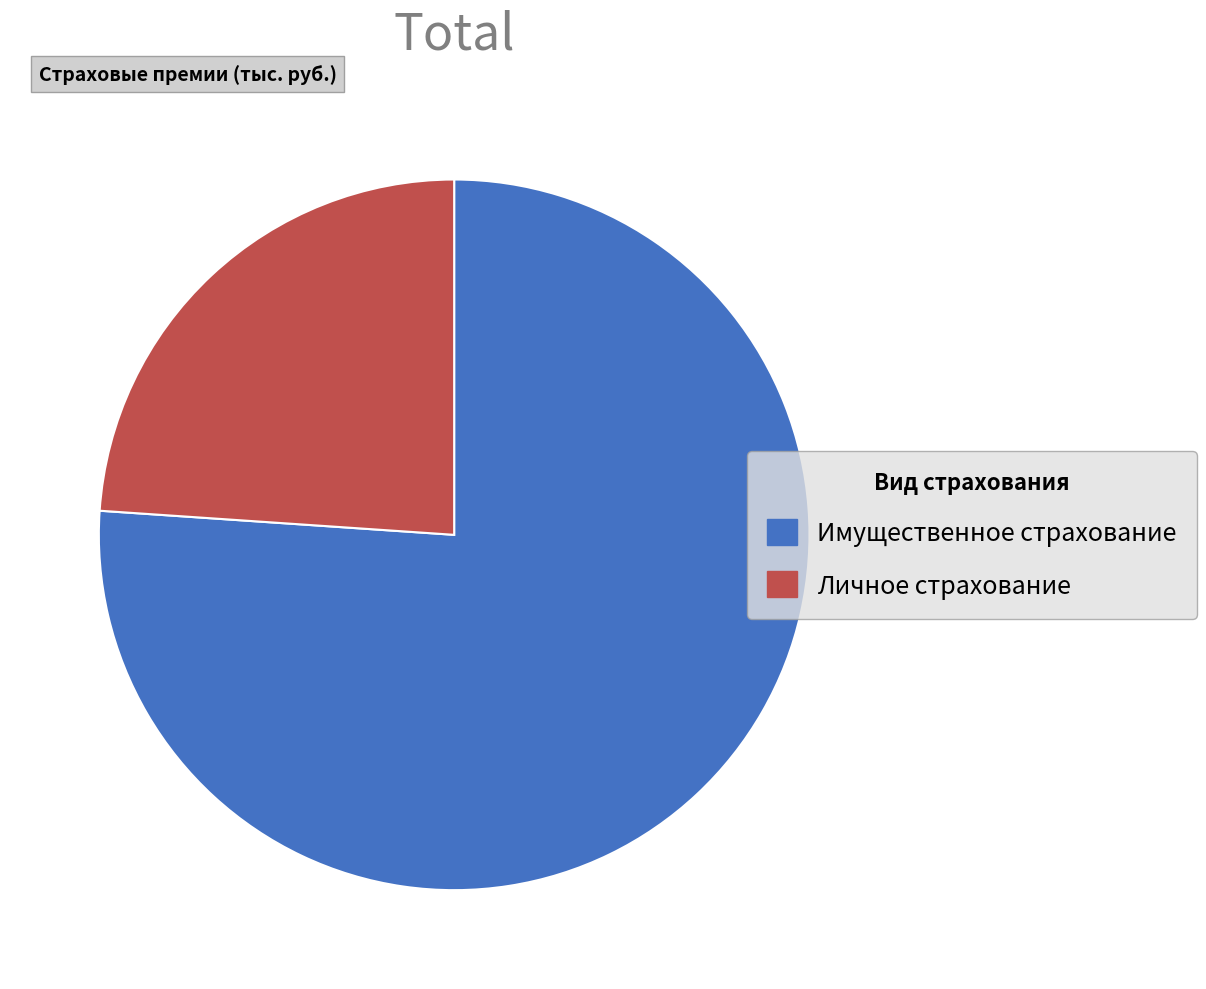

Is it true that Личное страхование is 24% of the pie?

True